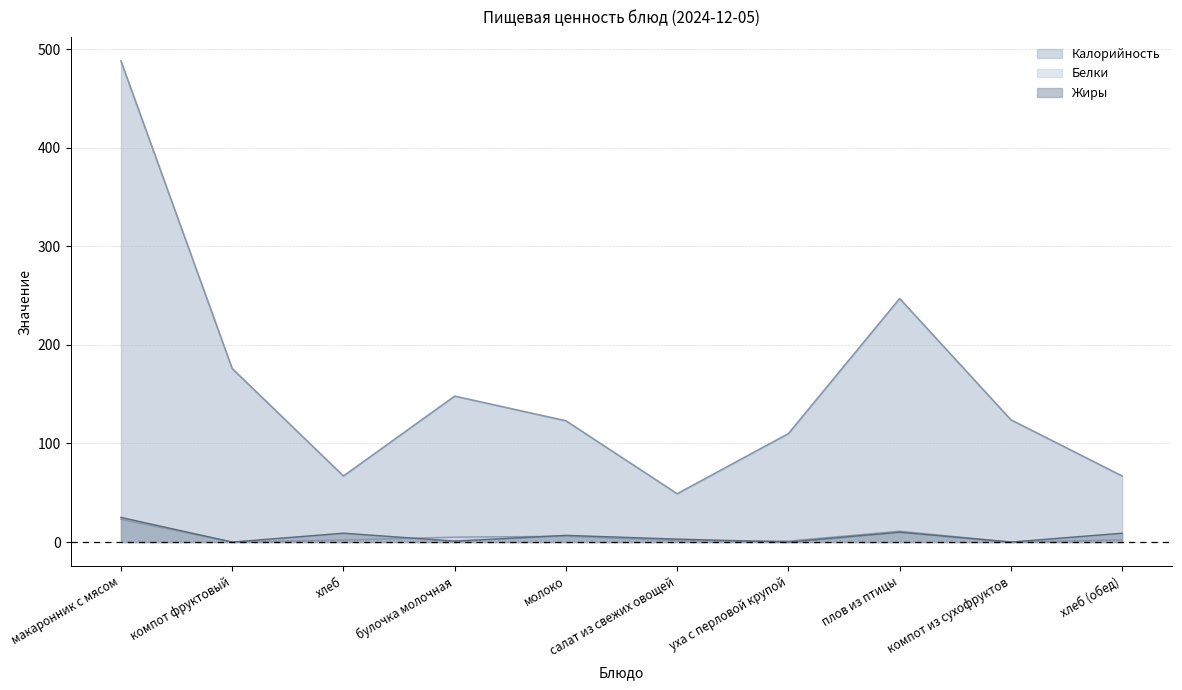

Which series has the largest total across all categories?

Калорийность